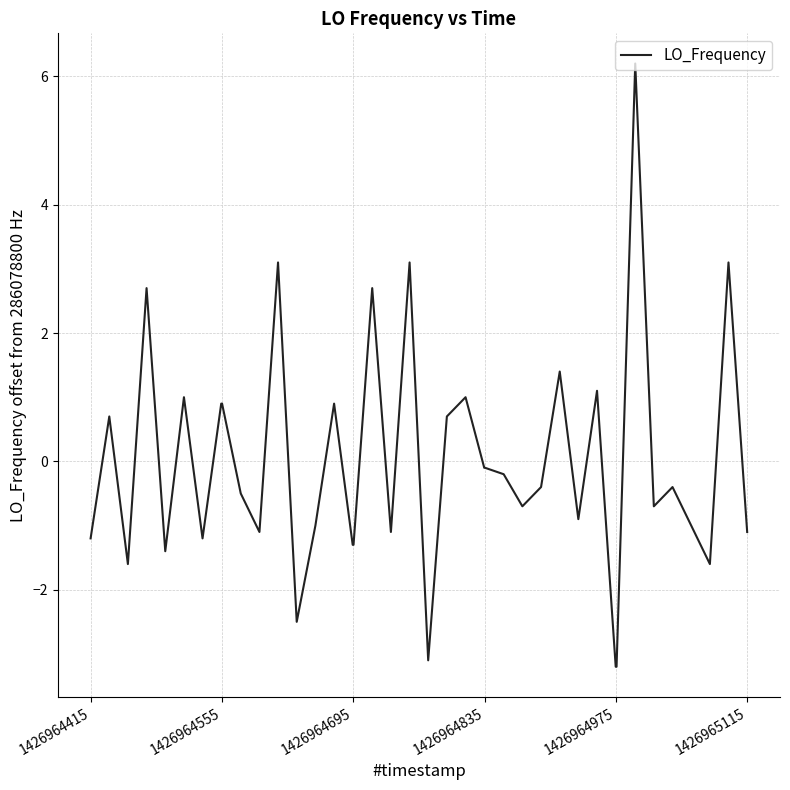

What is the smallest value displayed?

-3.2